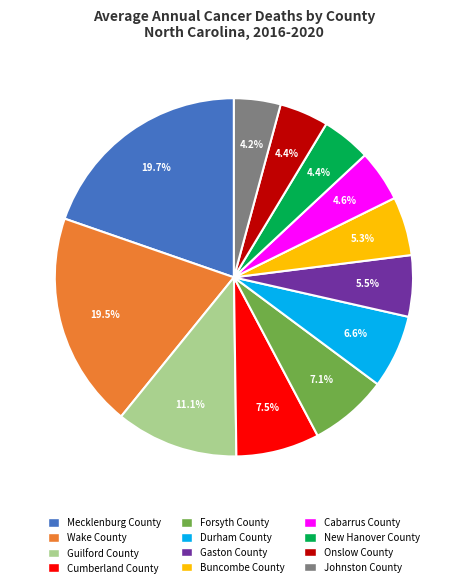

What portion of the pie excludes Cumberland County?

92.5%